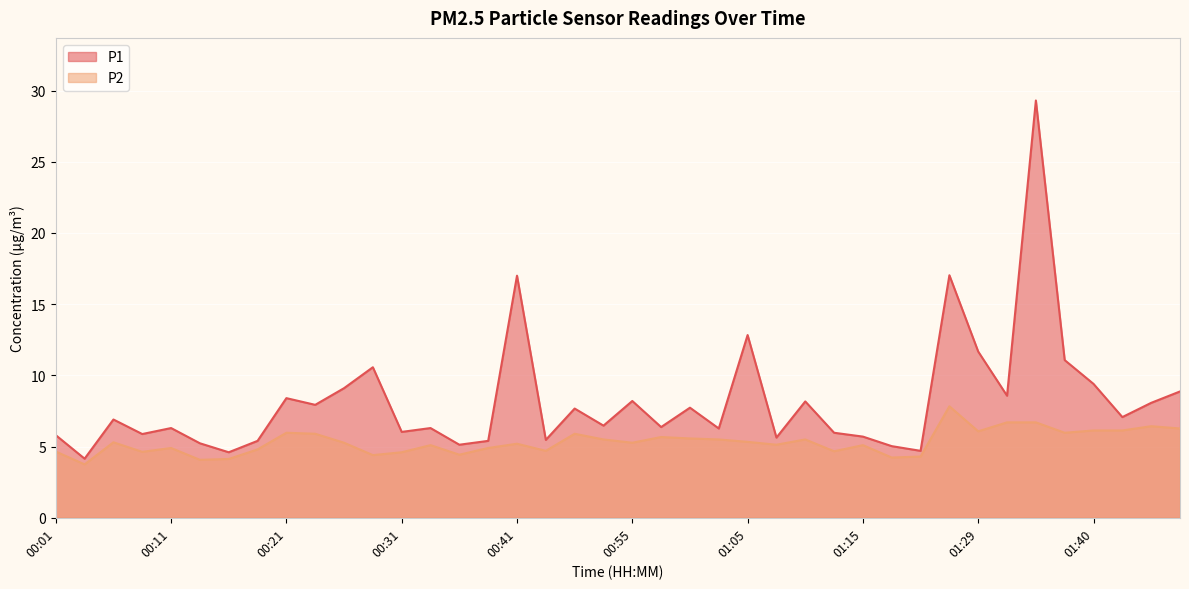

The P1 series shows 6.3 at 00:33. True or false?

True